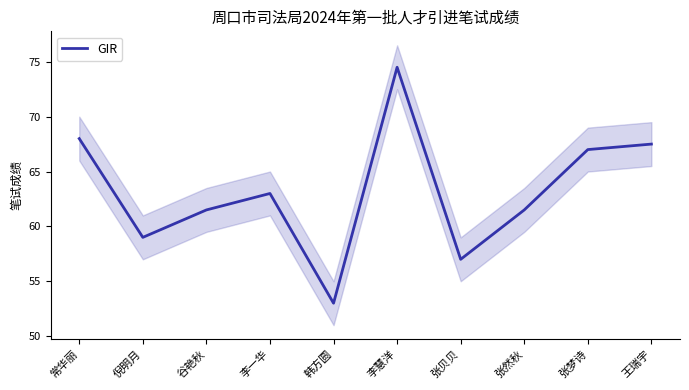

What position from the left is 常华丽?

1